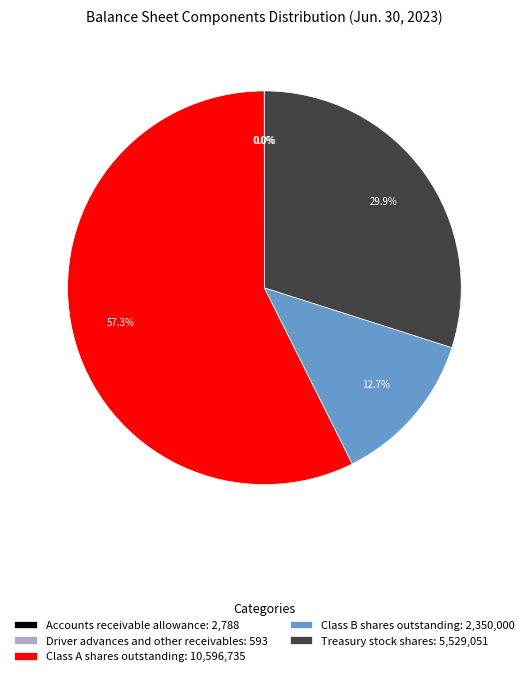

What is the total percentage of Class A shares outstanding: 10,596,735 and Class B shares outstanding: 2,350,000?

70.1%